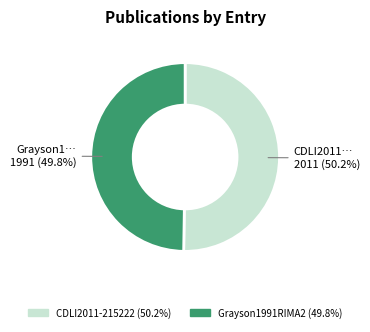

Is there a majority slice in this chart?

Yes